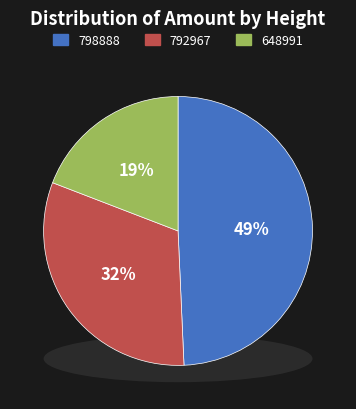

What percentage is the 798888 slice, to the nearest percent?

49%